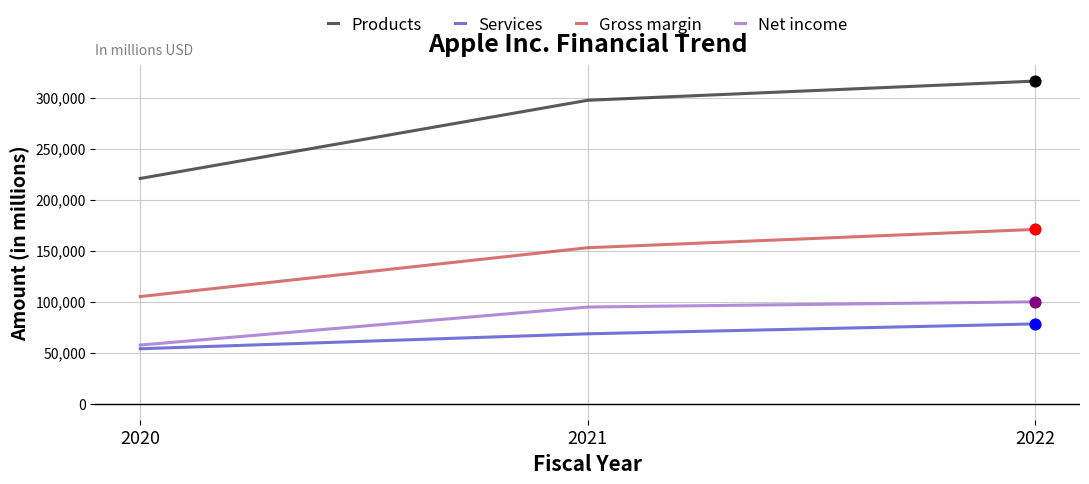

Is the value of Products at 2022 greater than the value of Gross margin at 2022?

Yes